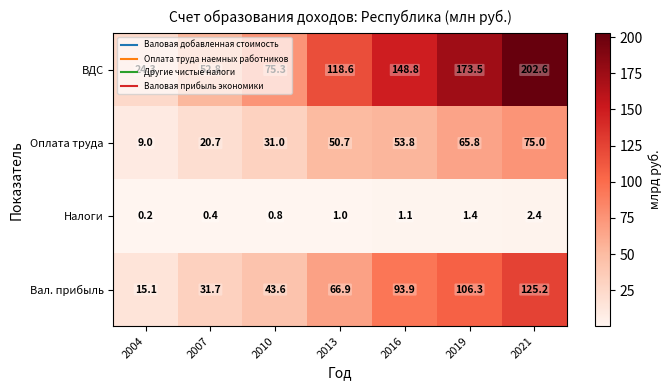

What is the sum of the Оплата труда values at 2007 and 2004?

29.7